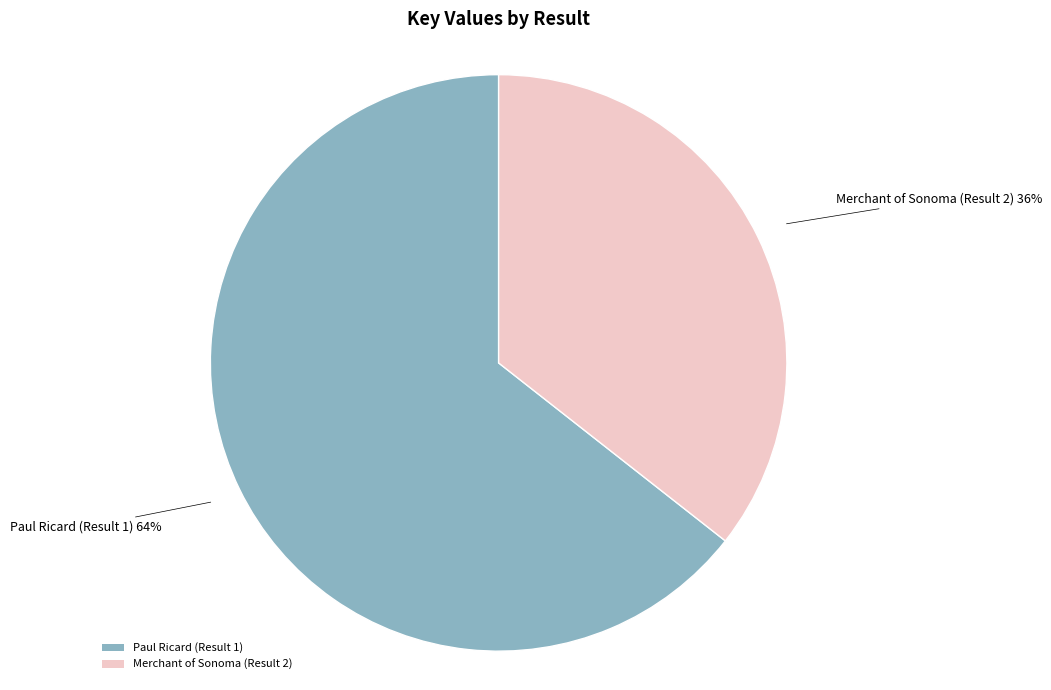

Which slice is the largest?

Paul Ricard (Result 1)